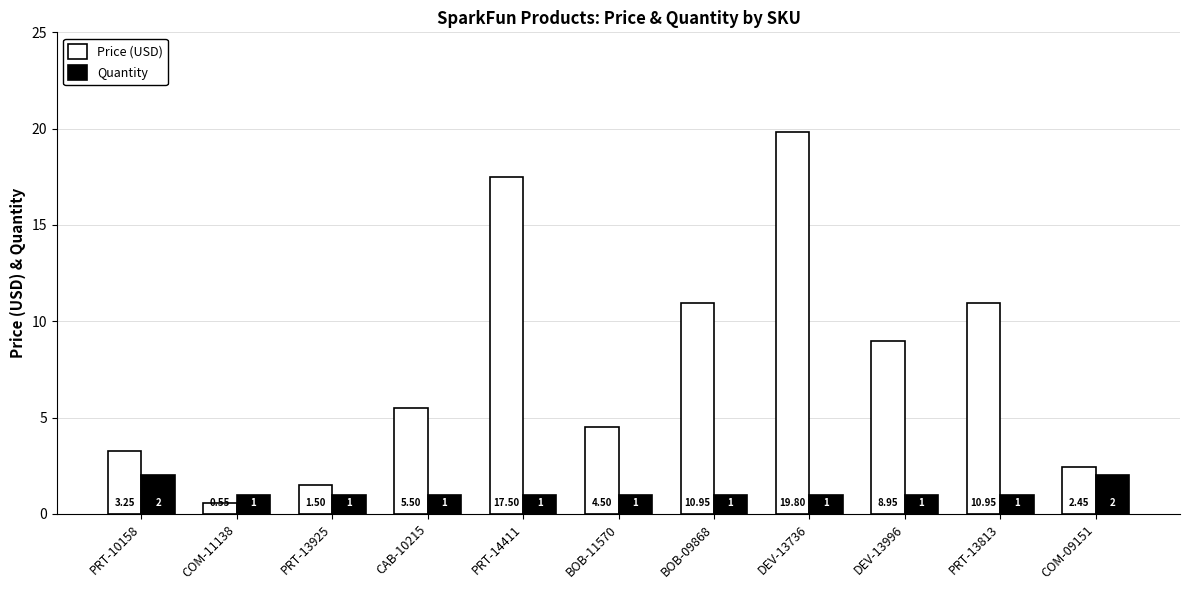

The Price (USD) series shows 10.9 at BOB-09868. True or false?

True